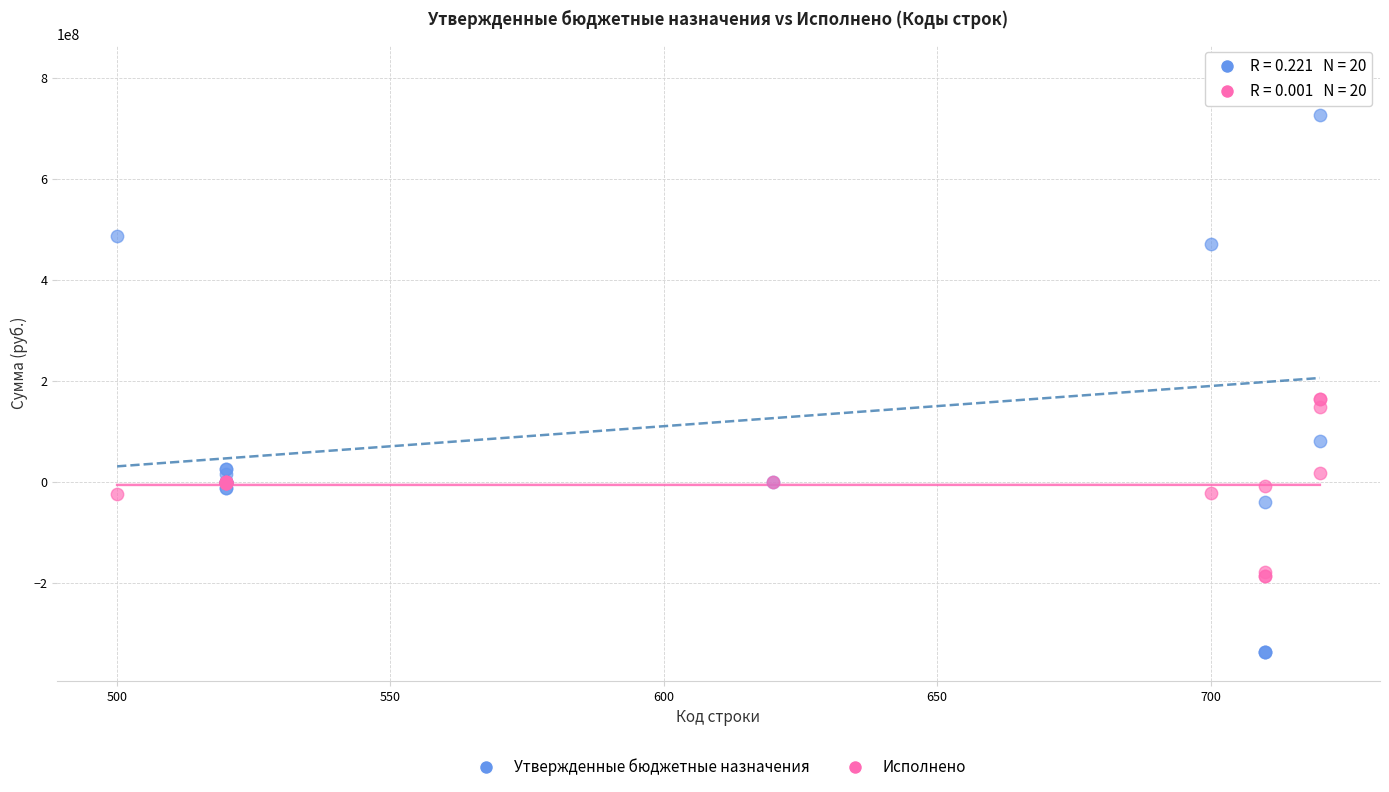

Which series reaches the minimum Y coordinate?

Утвержденные бюджетные назначения